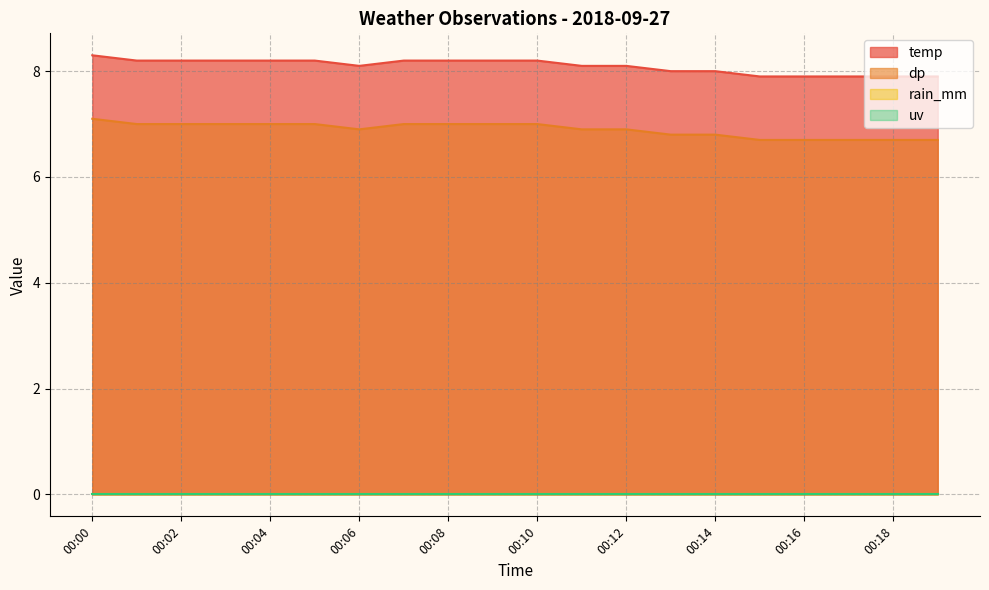

Does the chart have visible grid lines?

Yes